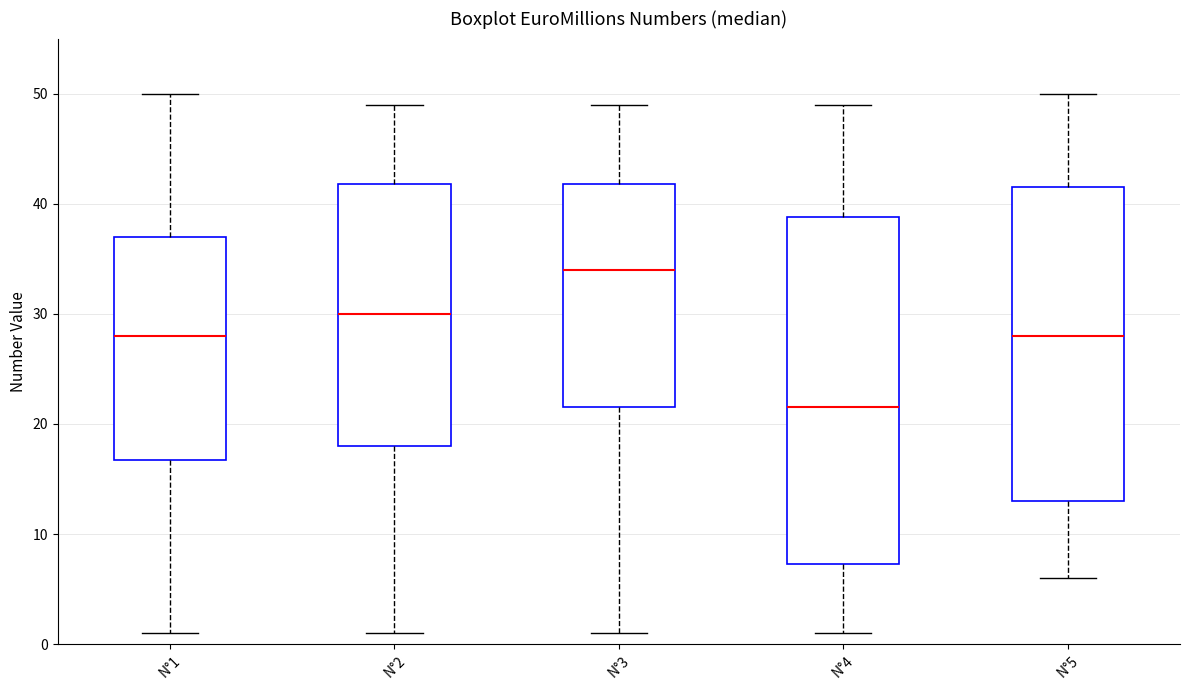

Which box has the lowest median line?

N°4